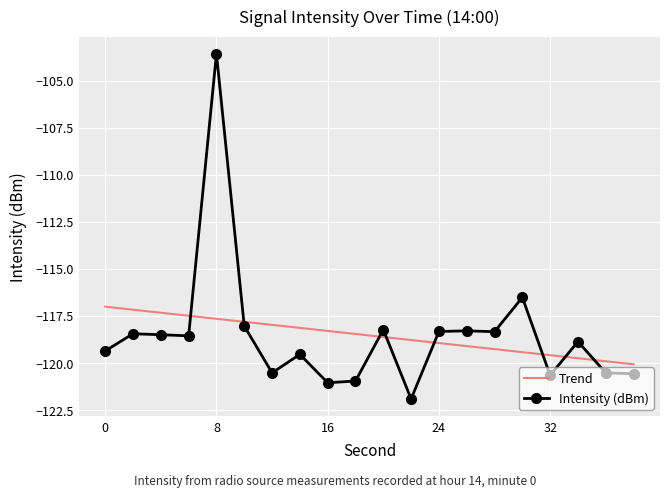

The chart shows a value of -121.9 at 22. True or false?

True